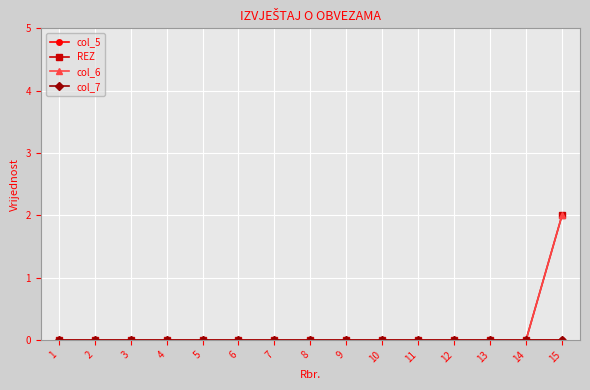

Is this an area chart (filled region under the line)?

No